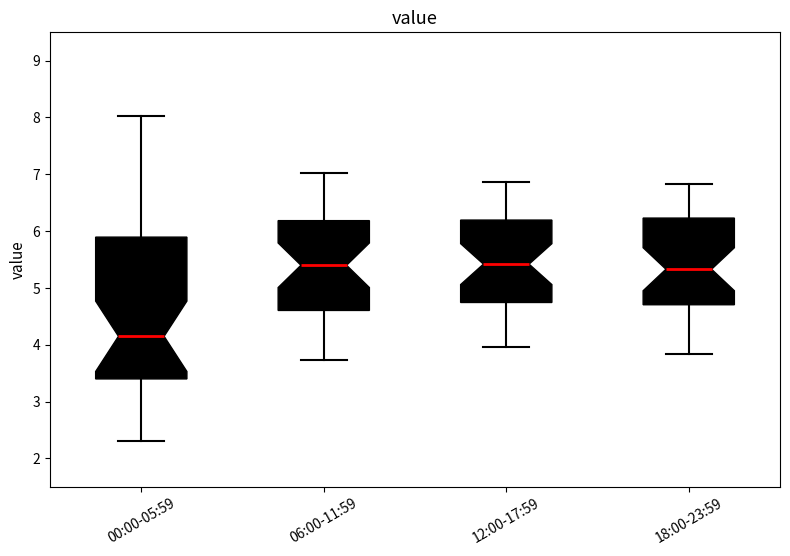

Where does the upper whisker of the box for 06:00-11:59 end on the y-axis? The values are not printed on the chart, so give them approximately, as read against the axis.

7.0